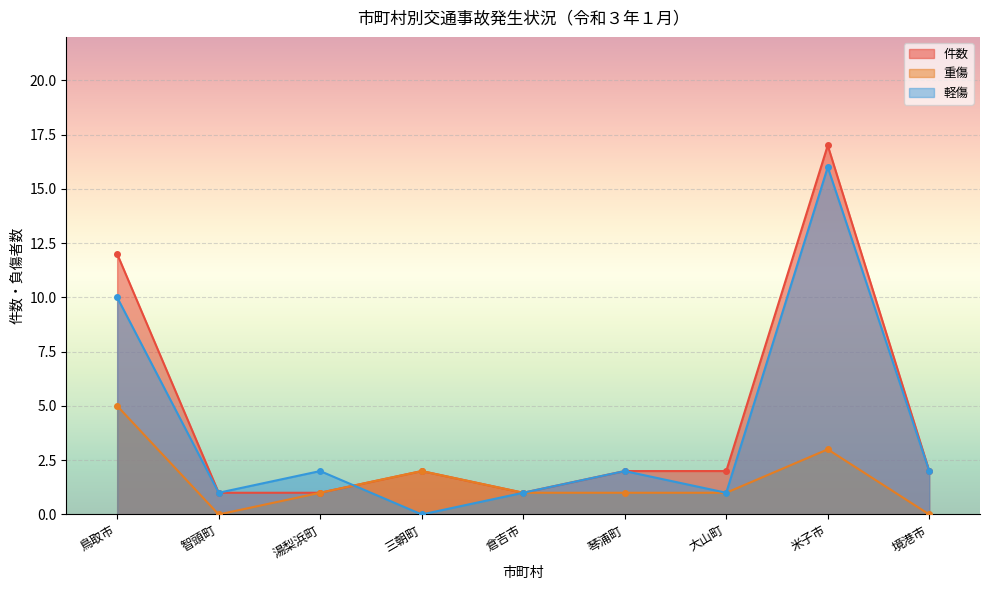

What is the label of the 6th point from the right?

三朝町